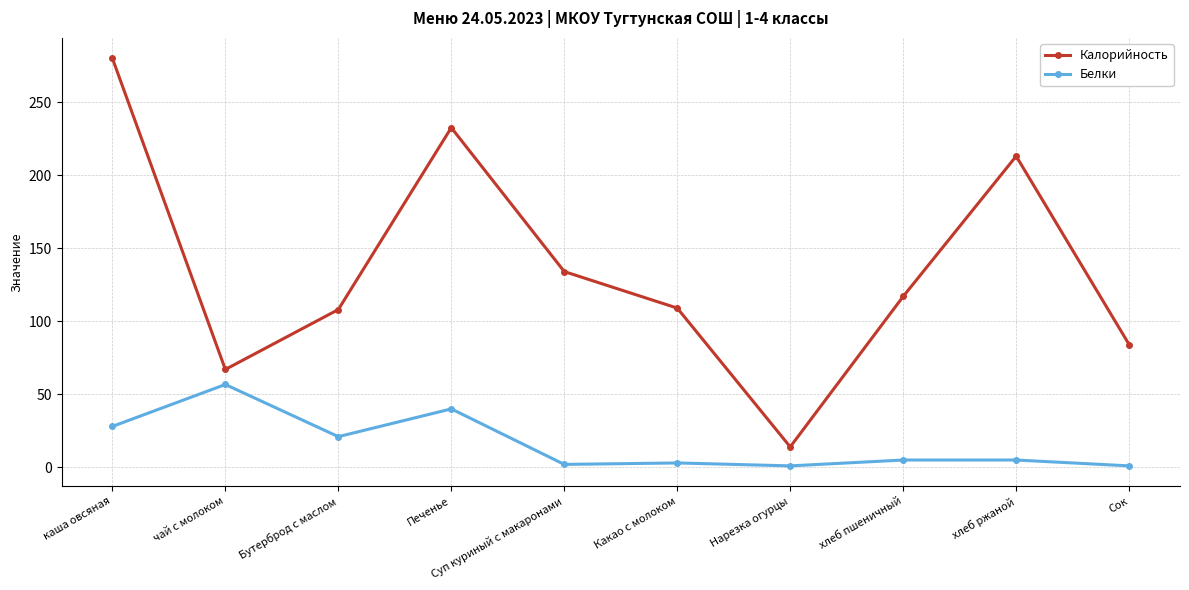

At which category is the sum across all series the highest?

каша овсяная